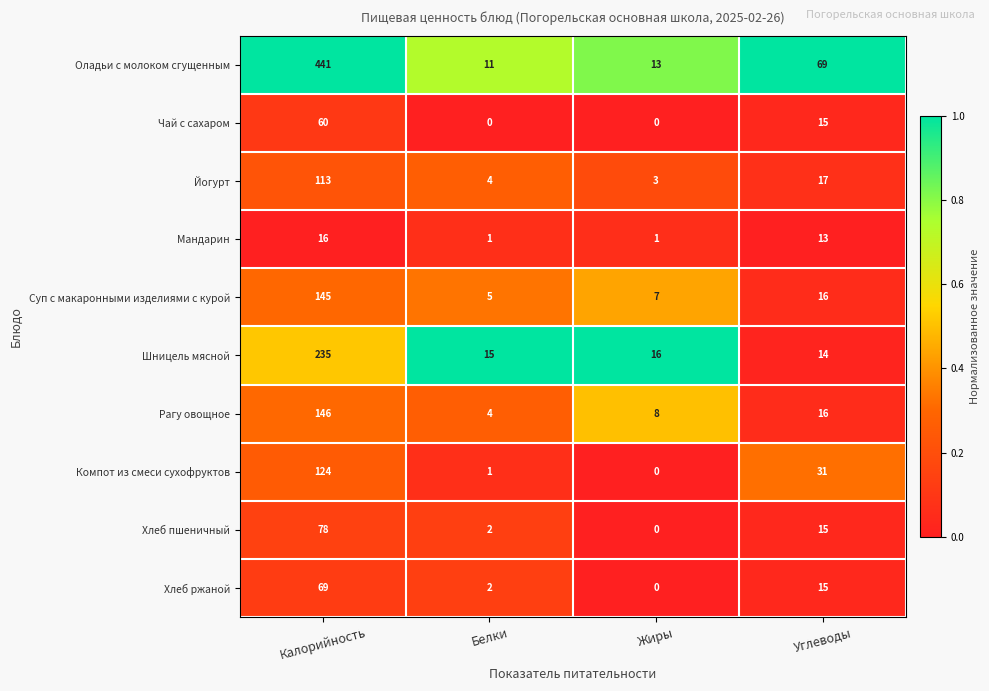

Rank the series by their maximum value, from highest to lowest.

Оладьи с молоком сгущенным, Шницель мясной, Рагу овощное, Суп с макаронными изделиями с курой, Компот из смеси сухофруктов, Йогурт, Хлеб пшеничный, Хлеб ржаной, Чай с сахаром, Мандарин